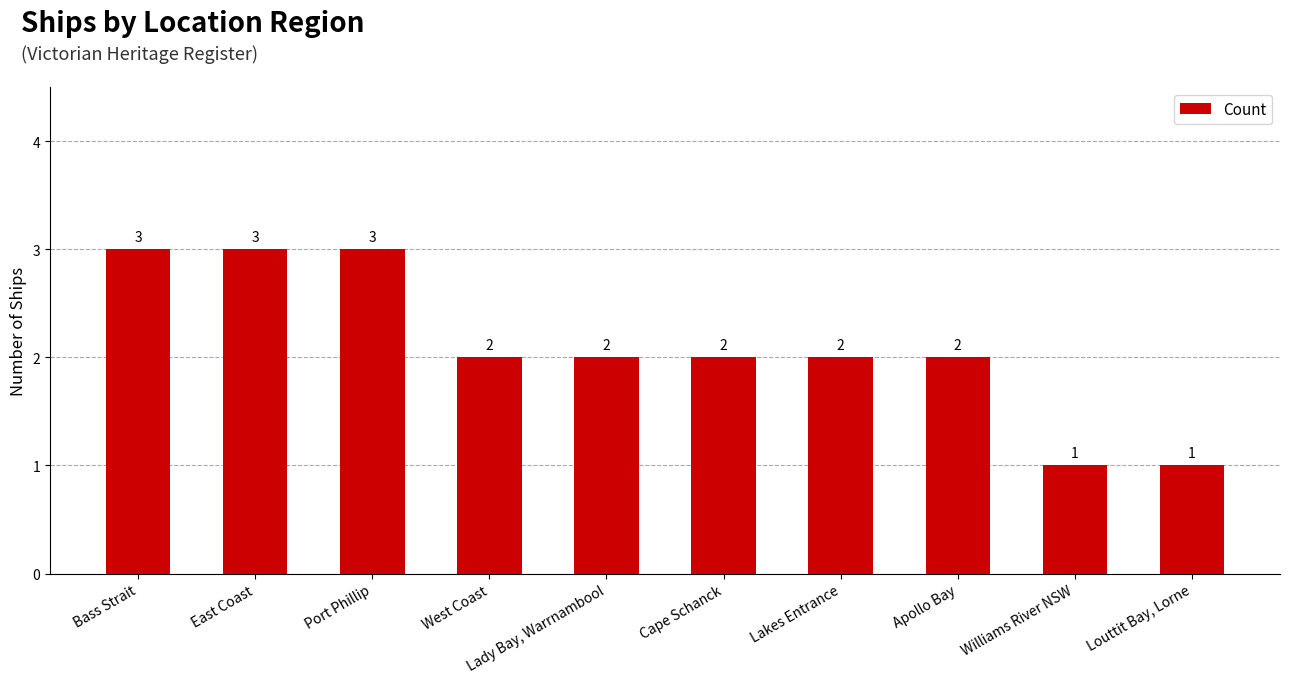

Is it true that the value at Bass Strait is 4?

False